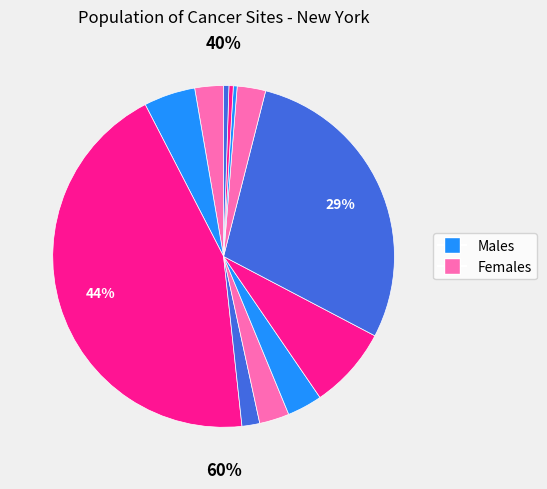

Approximately how many times larger is the value at Lung & Bronchus (Male) compared to Childhood <15 (Male)?

108.0